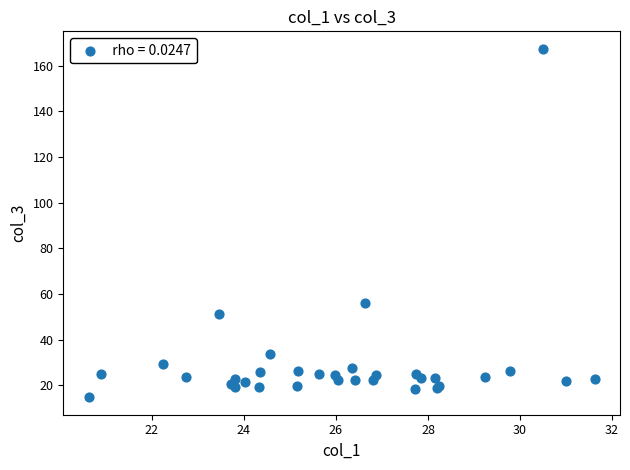

What Y value in the scatter plot is closest to 91?

56.2